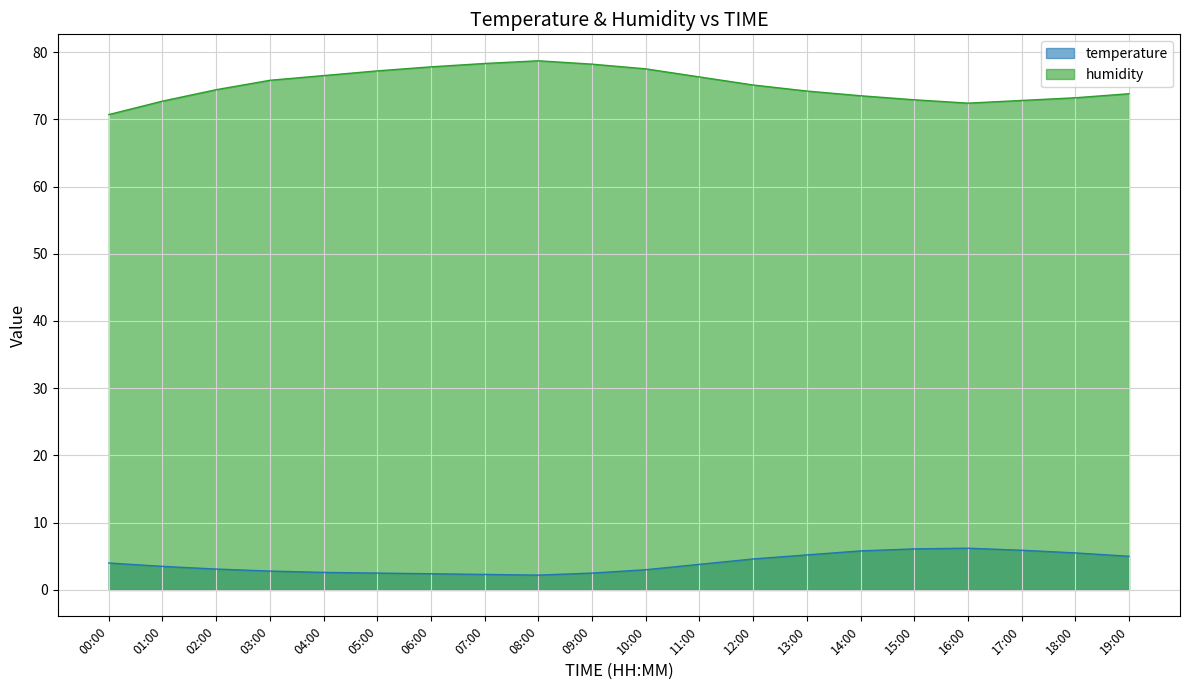

True or false: temperature and humidity intersect in this chart.

False